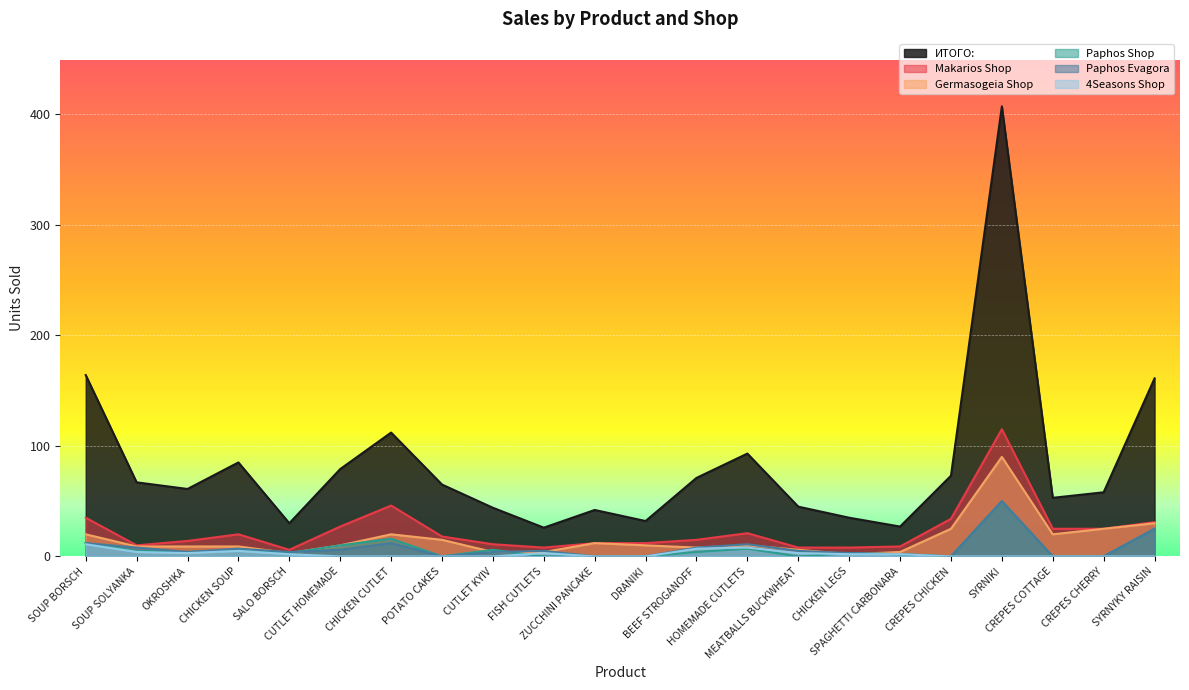

Reading right to left, list all the values displayed in this chart.

ИТОГО:: 161	58	53	407	73	27	35	45	93	71	32	42	26	44	65	112	79	30	85	61	67	164
Makarios Shop: 31	25	25	115	34	9	8	8	21	15	12	12	8	11	18	46	27	6	20	14	10	35
Germasogeia Shop: 30	25	20	90	25	4	2	6	10	8	10	12	4	4	15	20	10	3	9	9	9	20
Paphos Shop: 25	0	0	50	0	2	3	0	7	4	0	0	0	6	0	16	10	3	6	4	5	12
Paphos Evagora: 25	0	0	50	0	2	3	5	11	8	0	0	5	4	0	12	6	4	7	4	8	12
4Seasons Shop: 0	0	0	0	0	2	2	3	8	7	0	0	3	0	0	0	0	2	5	3	4	11